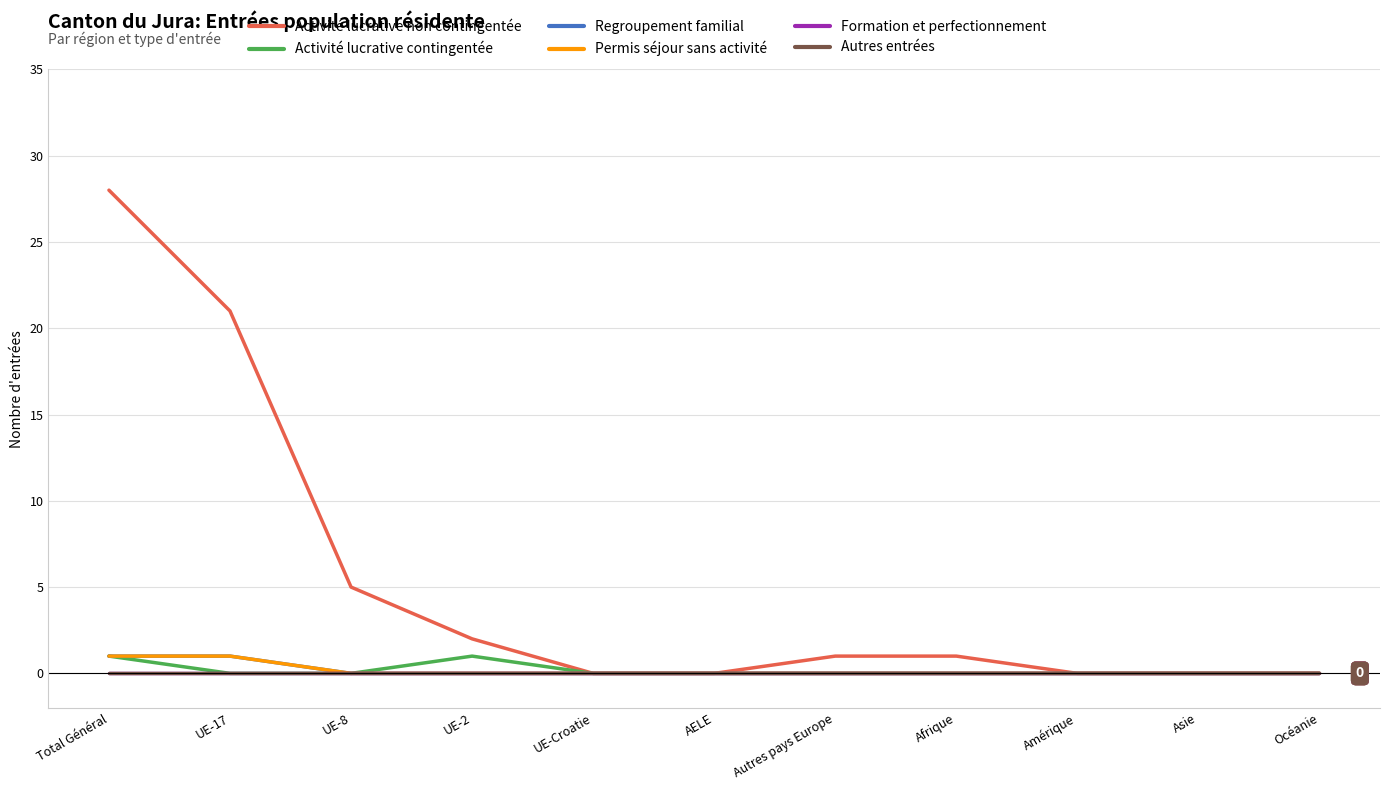

How many lines are shown in the chart?

6